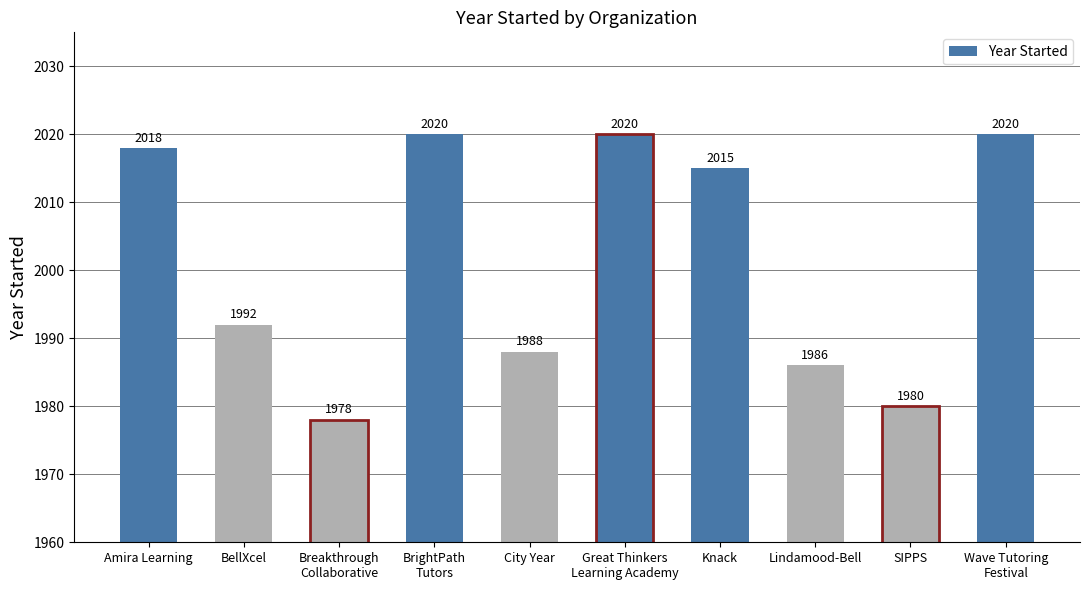

What is the ratio of the value at BrightPath
Tutors to the value at SIPPS?

1.0